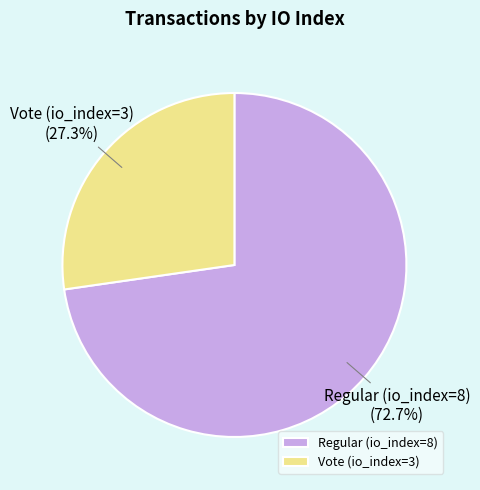

To the nearest percent, what is the difference between the largest and smallest slice percentages?

45%